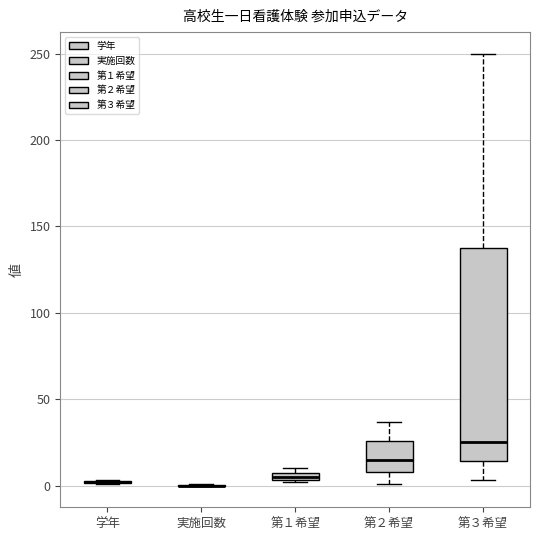

Comparing the boxes themselves (not the whiskers), which one is the tallest?

第３希望